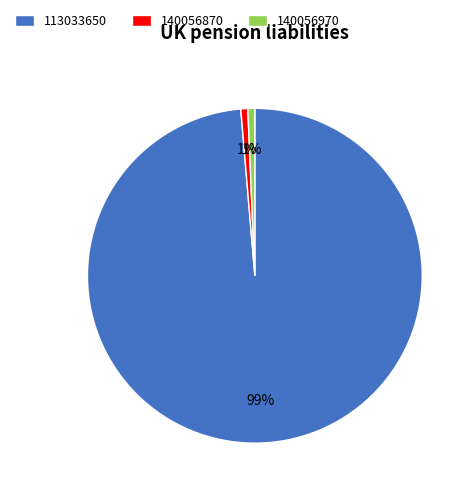

How many slices are in this pie chart?

3